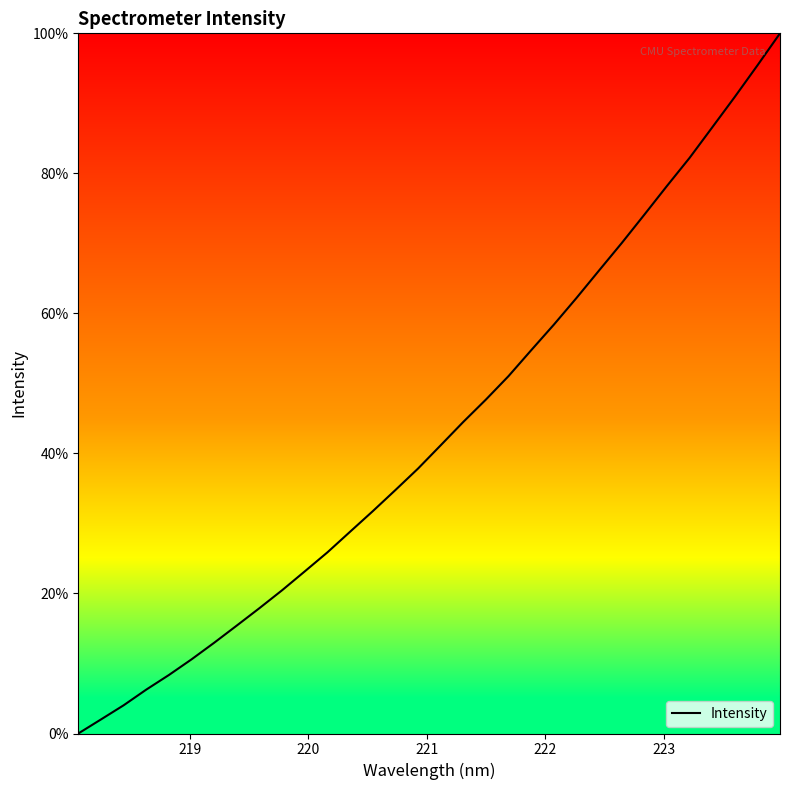

How many positive values are there?

31